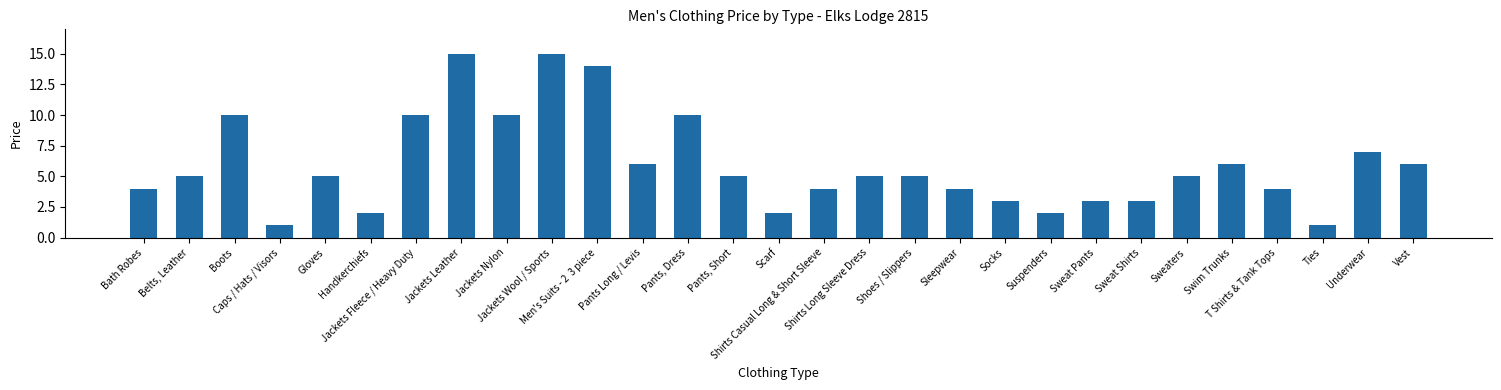

What is the value of the 24th bar from the left?

5